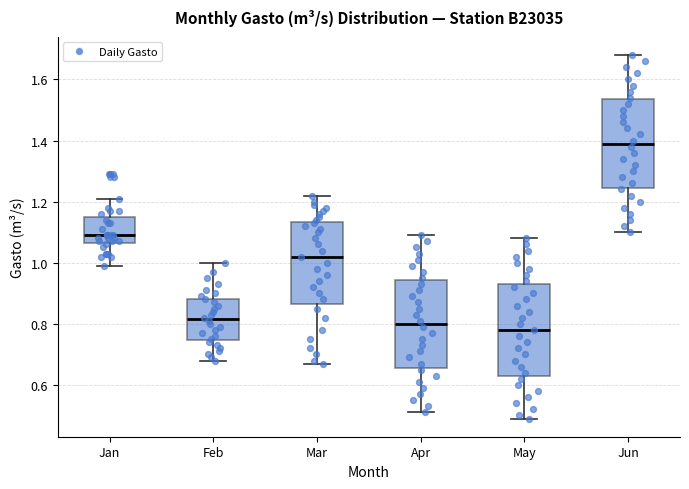

Reading left to right, read every box against the y-axis: the position of its median line, the range the box covers, and the ends of its whiskers. The values are not printed on the chart, so give them approximately, as read against the axis.

Jan: median 1.10, box 1.06 to 1.16, whiskers 1.00 to 1.22
Feb: median 0.82, box 0.74 to 0.88, whiskers 0.68 to 1.00
Mar: median 1.02, box 0.86 to 1.14, whiskers 0.68 to 1.22
Apr: median 0.80, box 0.66 to 0.94, whiskers 0.52 to 1.10
May: median 0.78, box 0.64 to 0.94, whiskers 0.50 to 1.08
Jun: median 1.40, box 1.24 to 1.54, whiskers 1.10 to 1.68